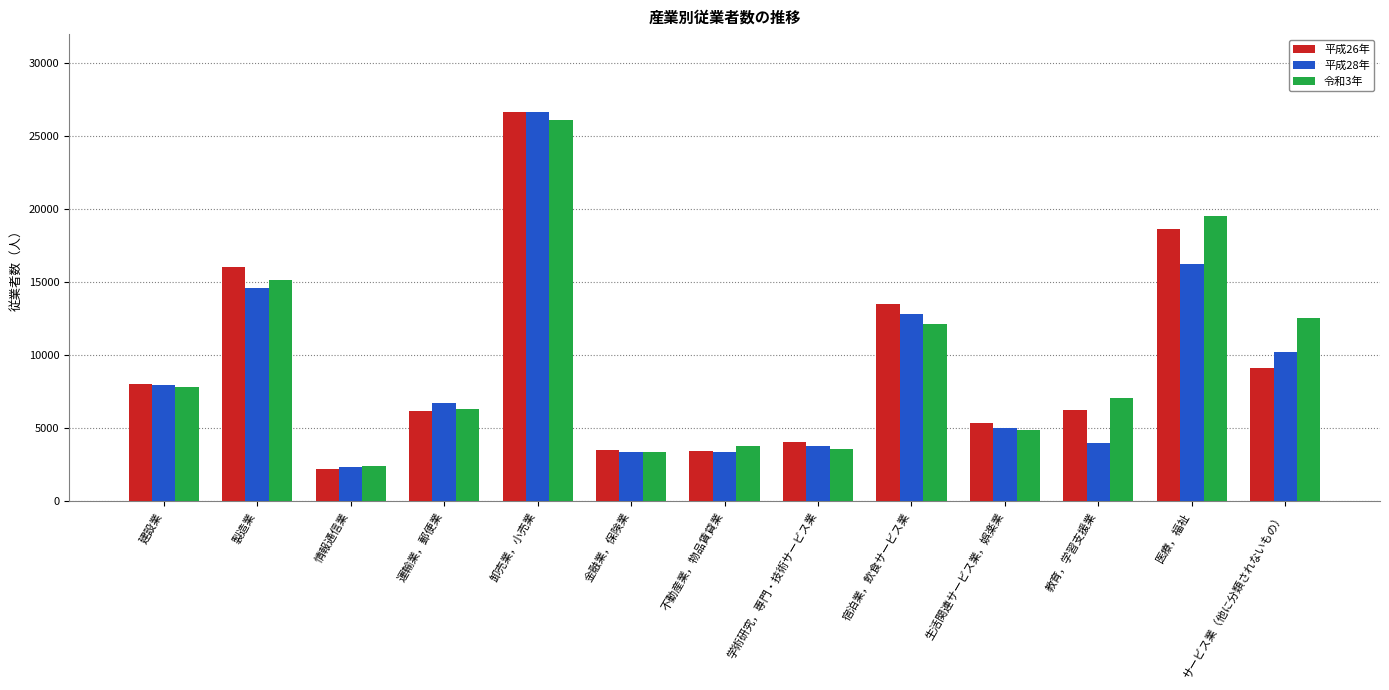

What is the average value of the 平成26年 series?

9460